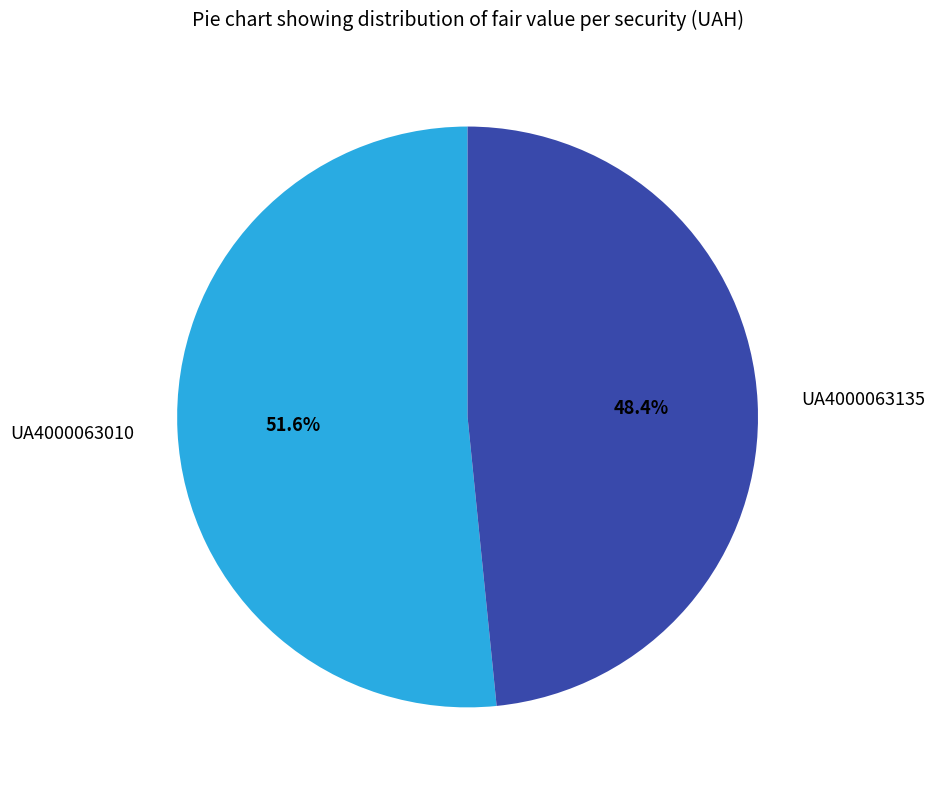

Rank the categories by value from lowest to highest.

UA4000063135, UA4000063010